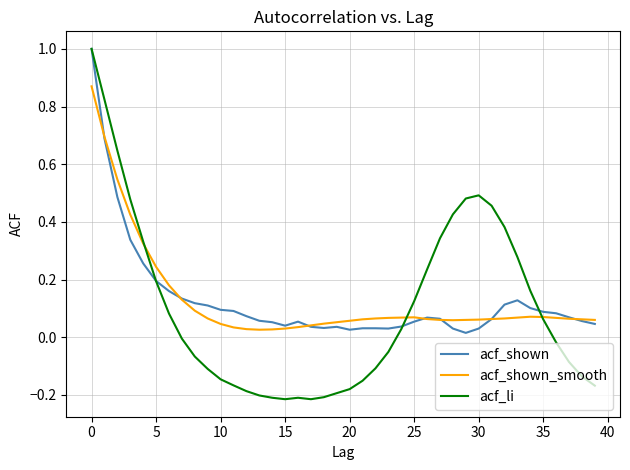

What is the highest value of the acf_shown series?

1.0